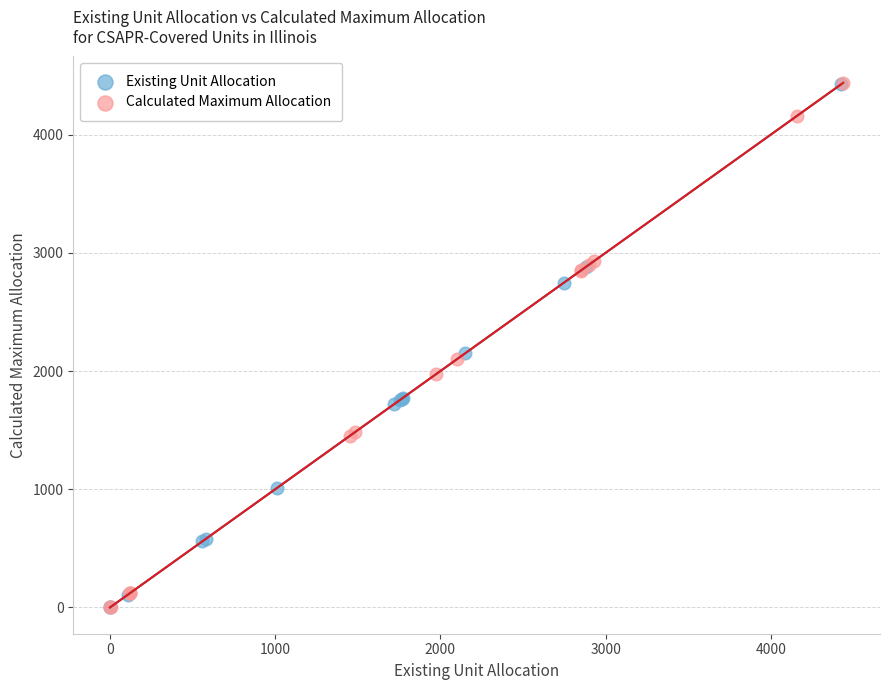

What are all the series names shown in the legend?

Existing Unit Allocation, Calculated Maximum Allocation